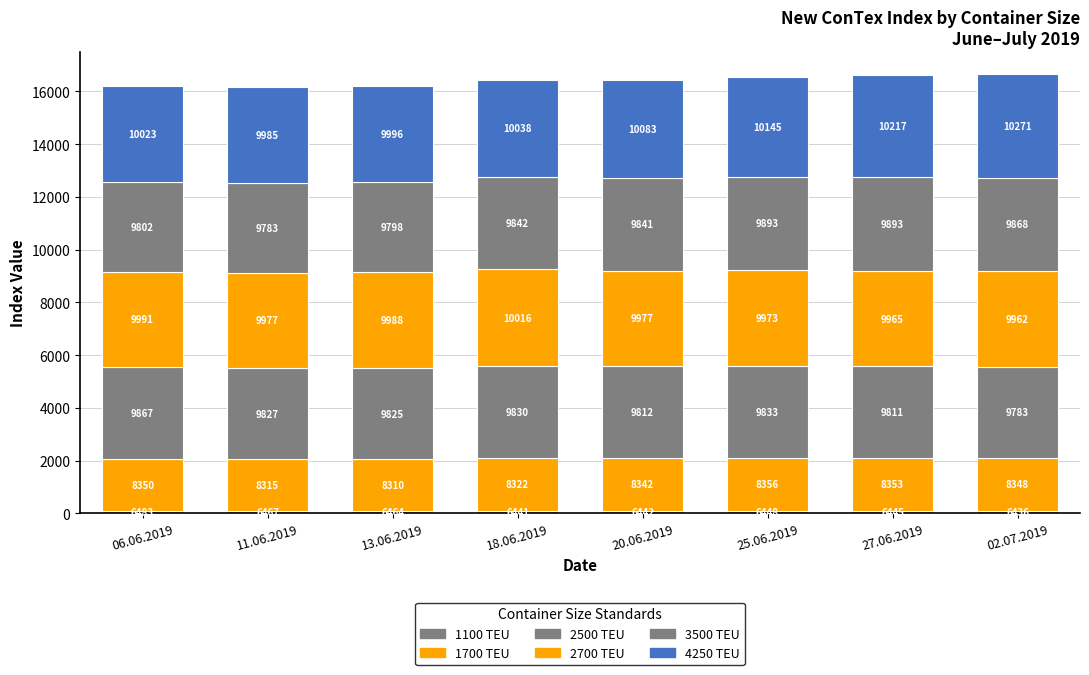

How many bars are there in total?

8